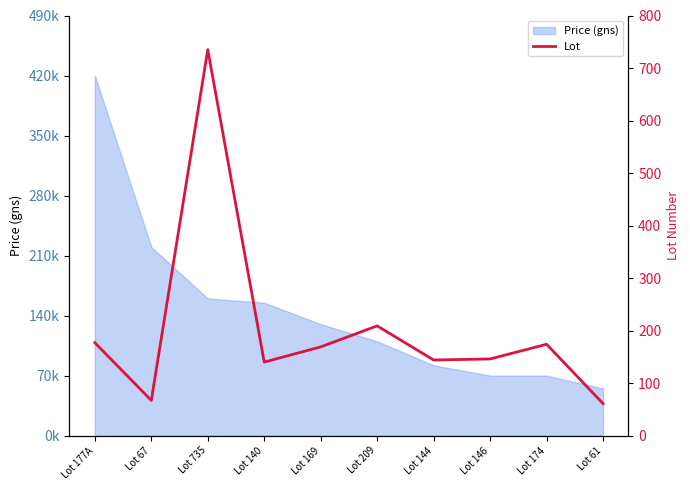

How many values are below 169?

5